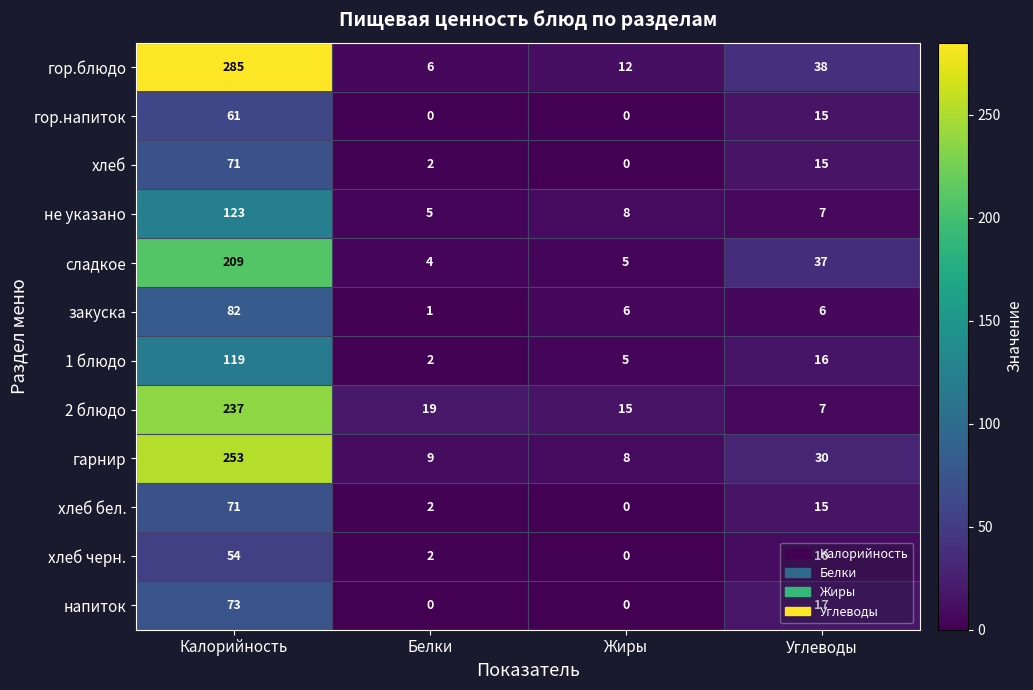

Count the number of data series in this chart.

12